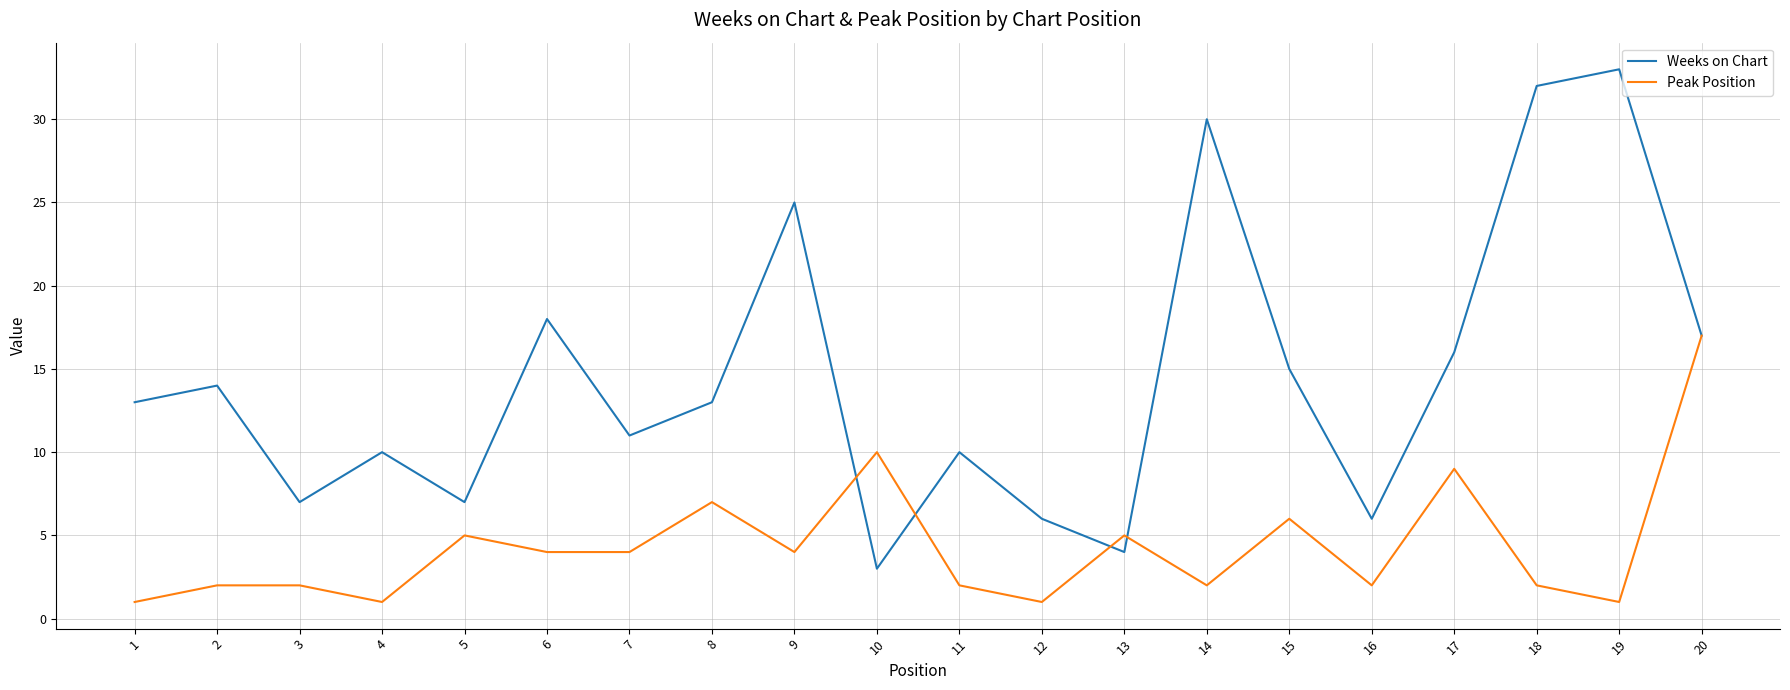

Which category has the lowest value in the Weeks on Chart series?

10